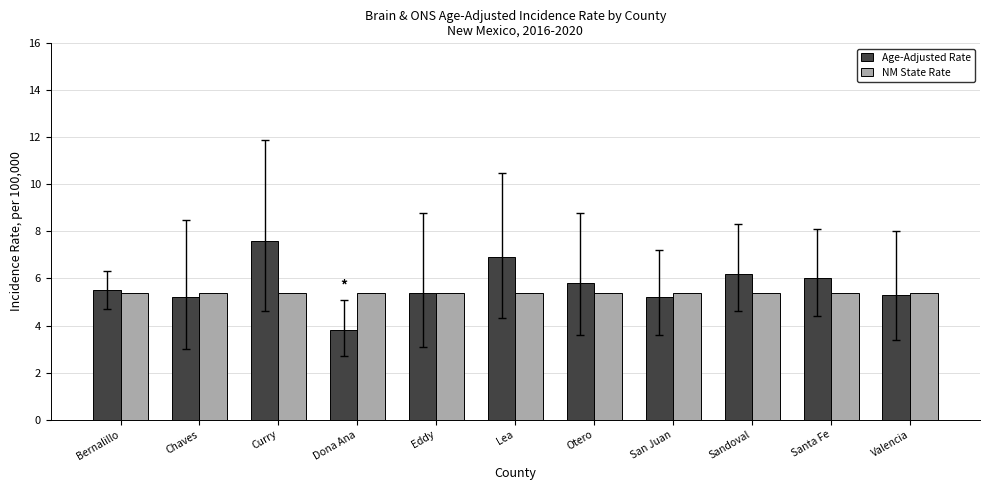

What is the difference between the maximum and second lowest values in the Age-Adjusted Rate series?

2.4